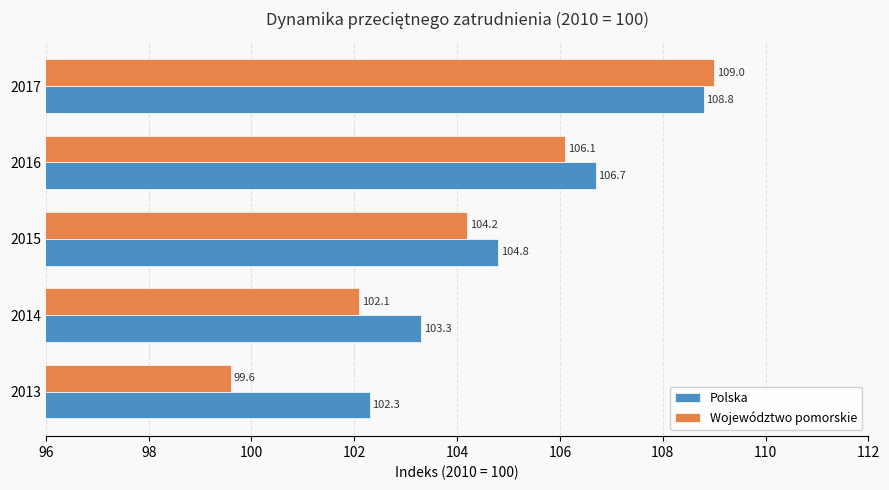

What is the minimum value for Polska?

102.3